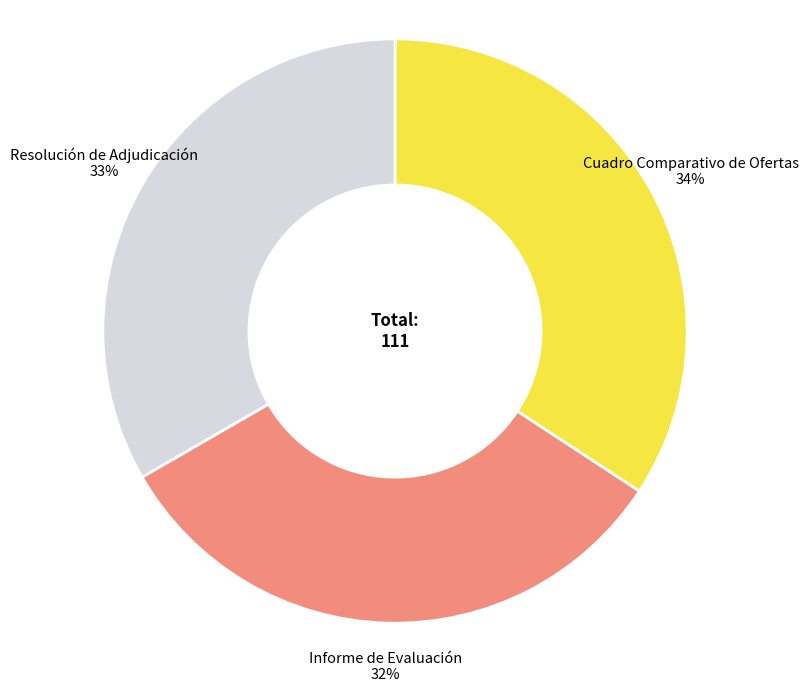

How many slices are in this pie chart?

3